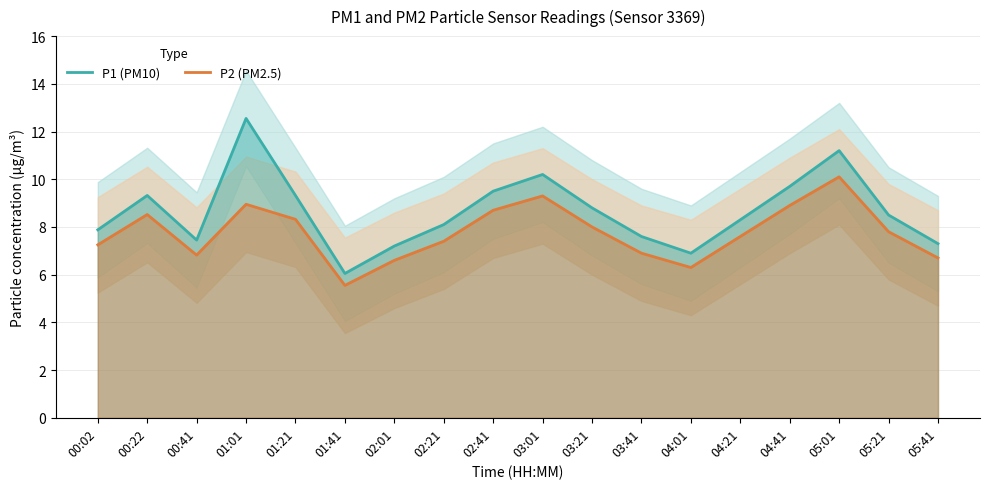

Reading right to left, transcribe all the data shown in this chart.

P1 (PM10): 05:41=7.3	05:21=8.5	05:01=11.2	04:41=9.7	04:21=8.3	04:01=6.9	03:41=7.6	03:21=8.8	03:01=10.2	02:41=9.5	02:21=8.1	02:01=7.2	01:41=6.0	01:21=9.3	01:01=12.6	00:41=7.5	00:22=9.3	00:02=7.9
P2 (PM2.5): 05:41=6.7	05:21=7.8	05:01=10.1	04:41=8.9	04:21=7.6	04:01=6.3	03:41=6.9	03:21=8.0	03:01=9.3	02:41=8.7	02:21=7.4	02:01=6.6	01:41=5.5	01:21=8.3	01:01=8.9	00:41=6.8	00:22=8.5	00:02=7.2